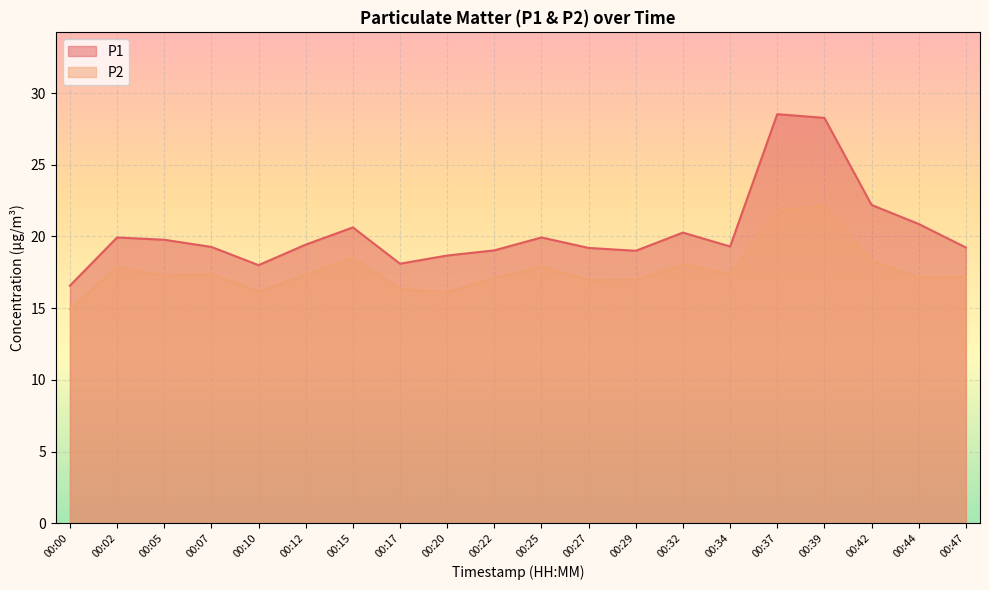

What is the value of the P2 point at the 4th from the left?

17.4